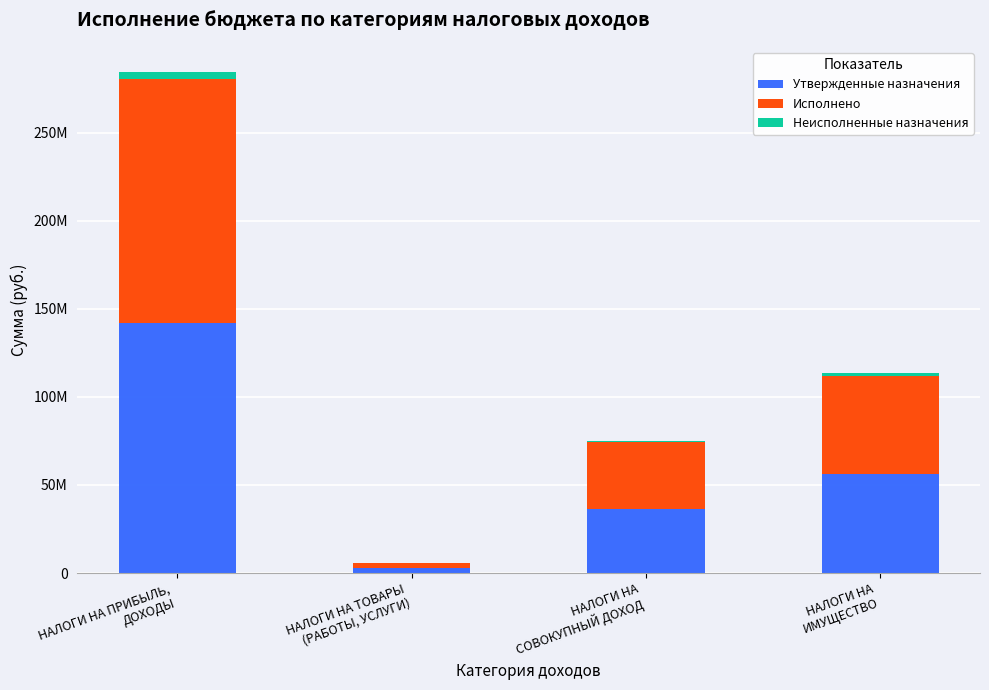

What are all the series names shown in the legend?

Утвержденные назначения, Исполнено, Неисполненные назначения